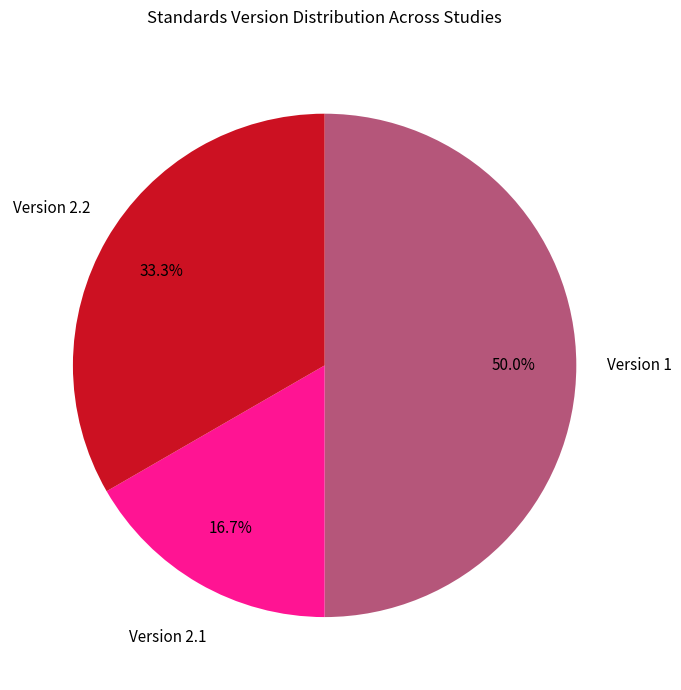

To the nearest percent, what is the average slice percentage?

33%